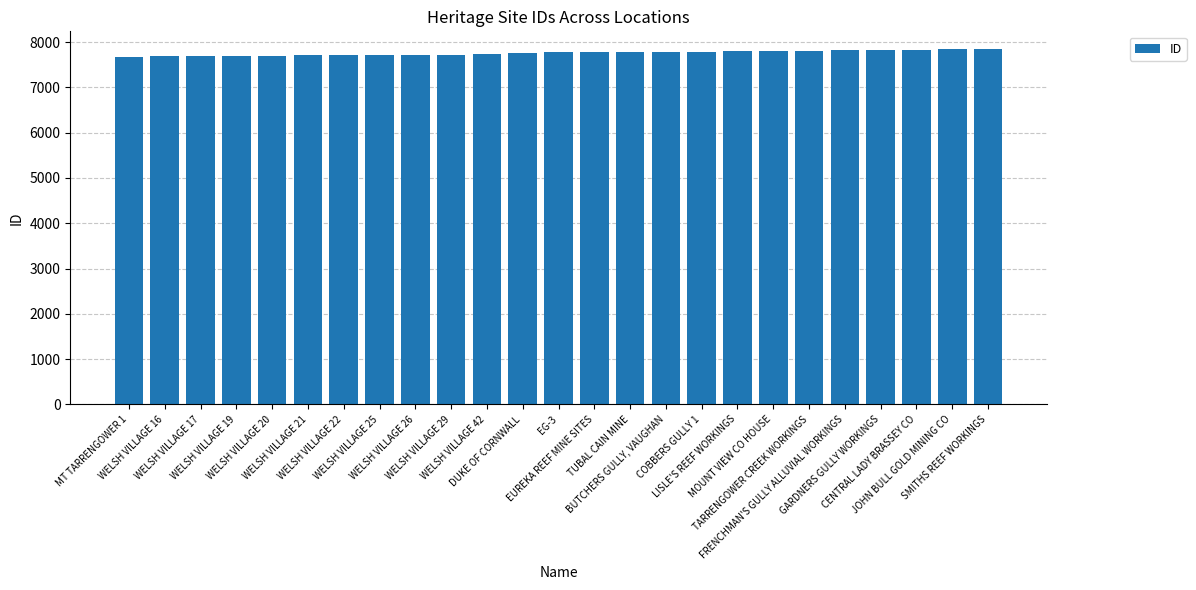

The chart shows a value of 12520 at WELSH VILLAGE 29. True or false?

False